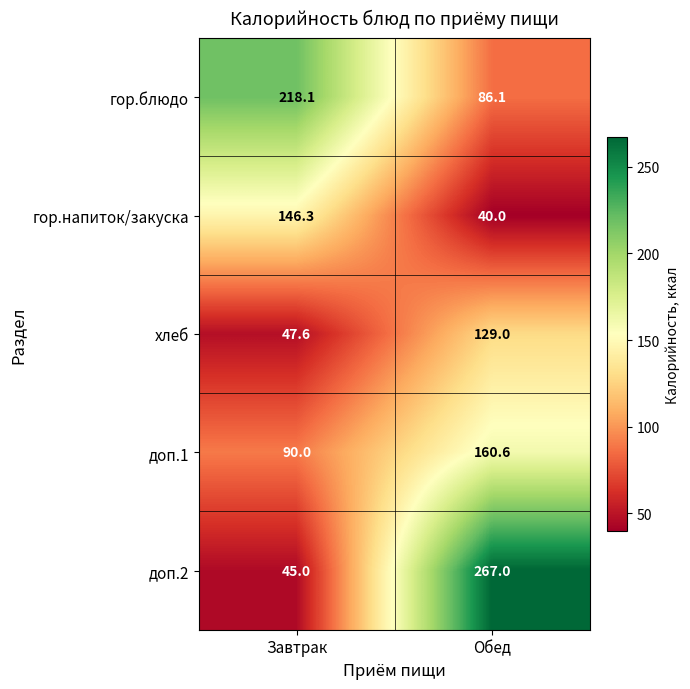

Reading right to left, transcribe all the data shown in this chart.

гор.блюдо: Обед=86.1	Завтрак=218.1
гор.напиток/закуска: Обед=40.0	Завтрак=146.3
хлеб: Обед=129.0	Завтрак=47.6
доп.1: Обед=160.6	Завтрак=90.0
доп.2: Обед=267.0	Завтрак=45.0